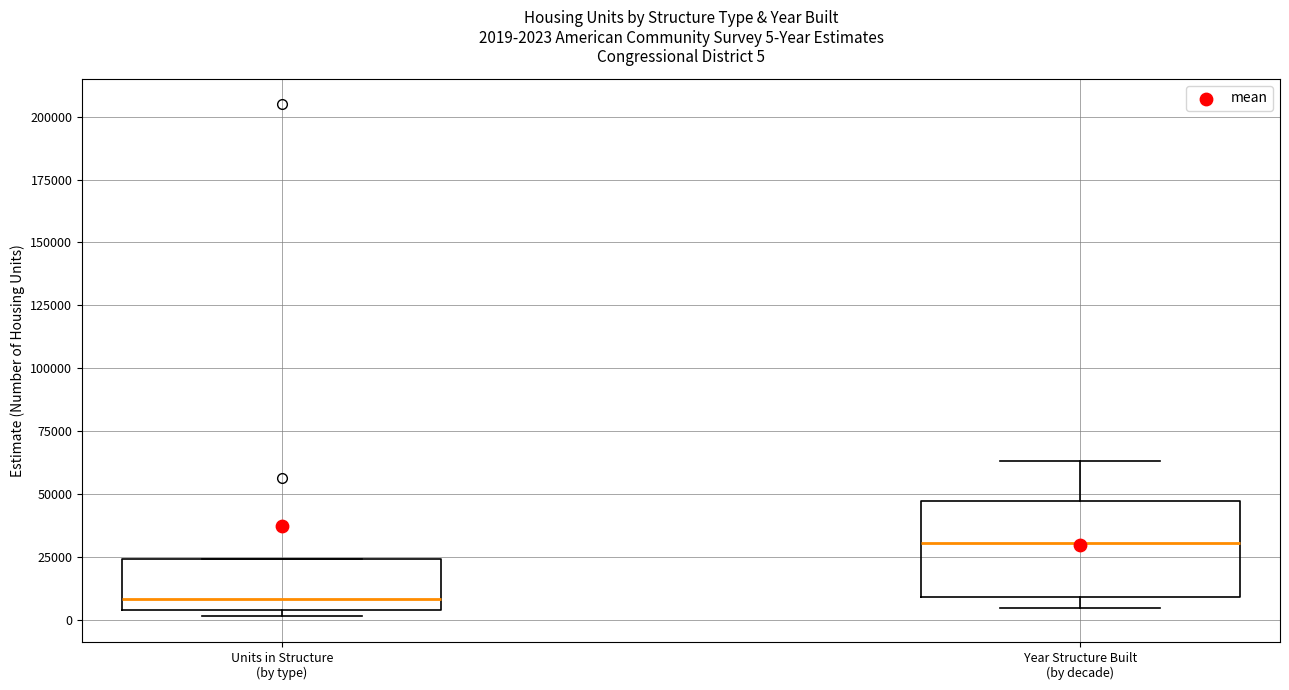

Which box's median line is the lowest?

Units in Structure (by type)